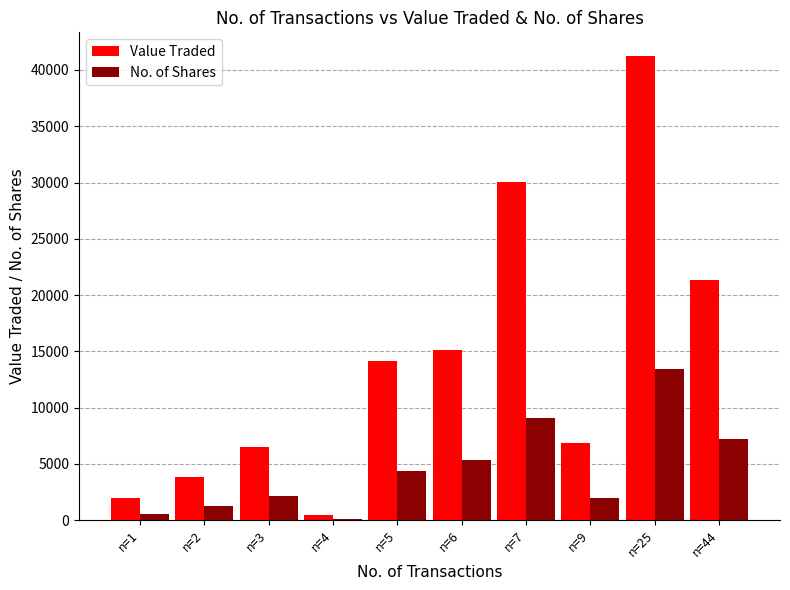

Which series has the largest range (max minus min)?

Value Traded